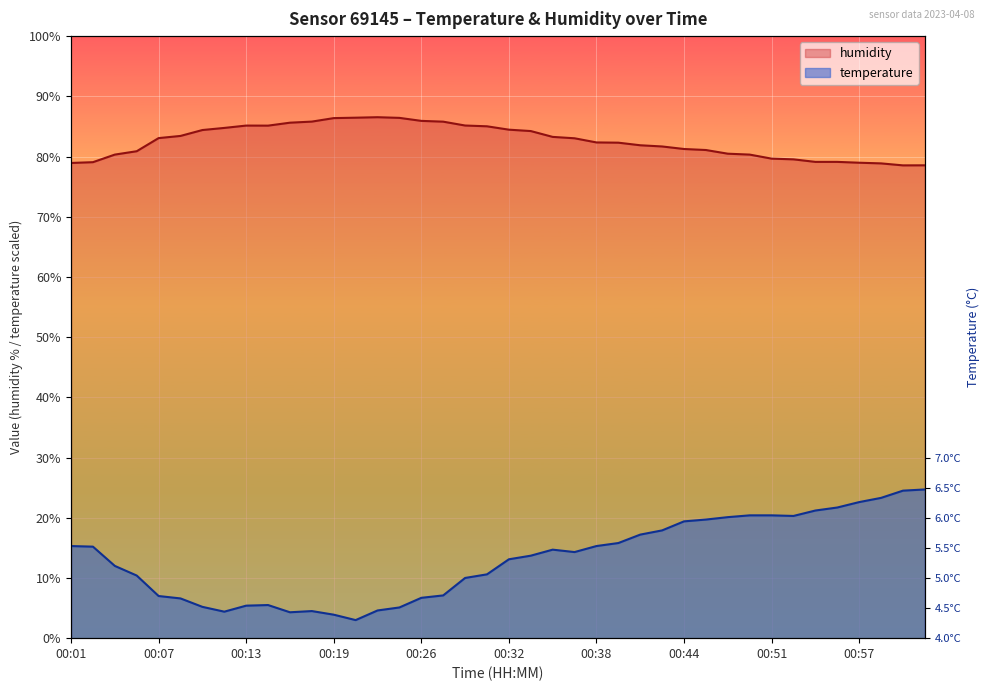

At which category is the sum across all series the highest?

01:01